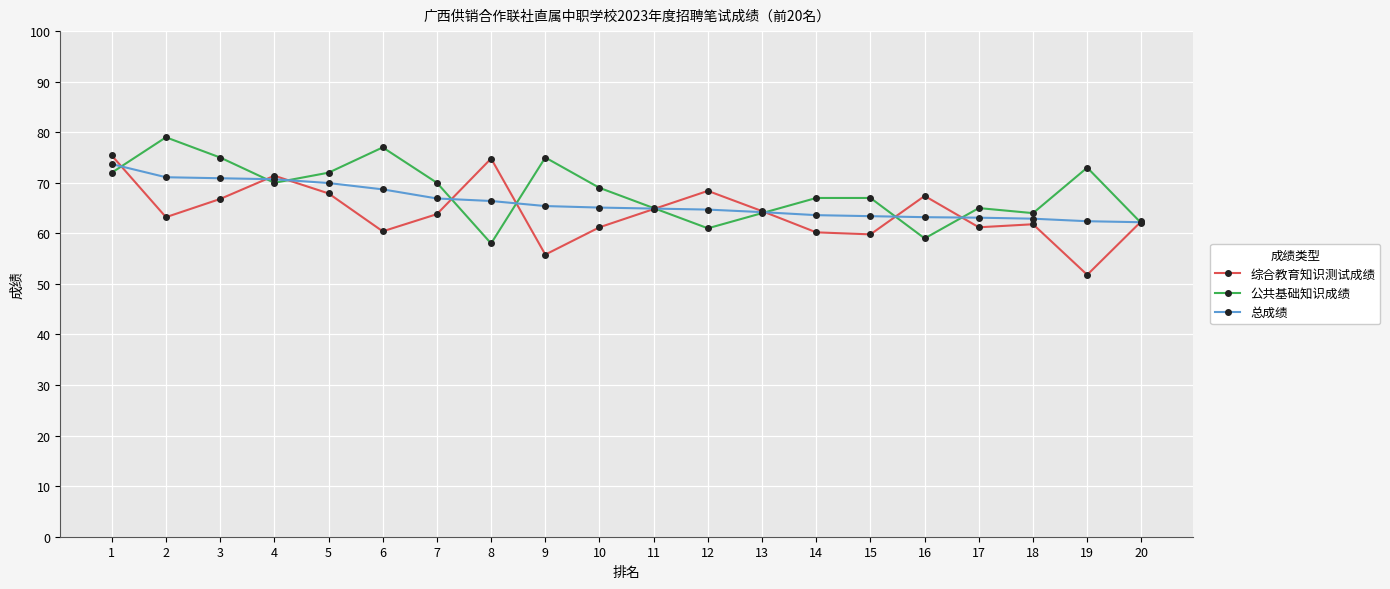

The value of 总成绩 at 4 is 118.1. True or false?

False